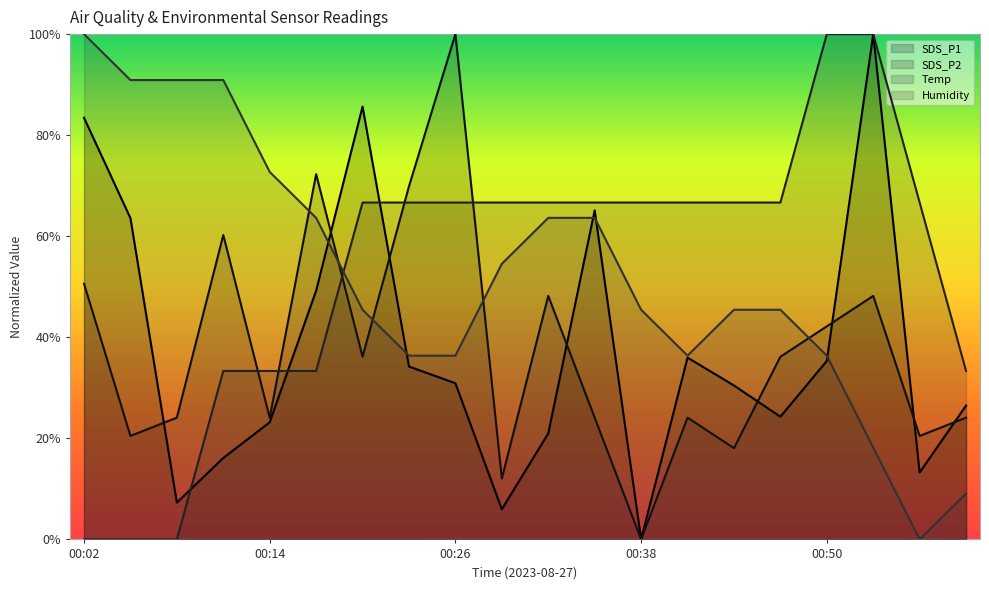

Is the value of SDS_P1 at 00:11 greater than the value of Temp at 00:05?

Yes